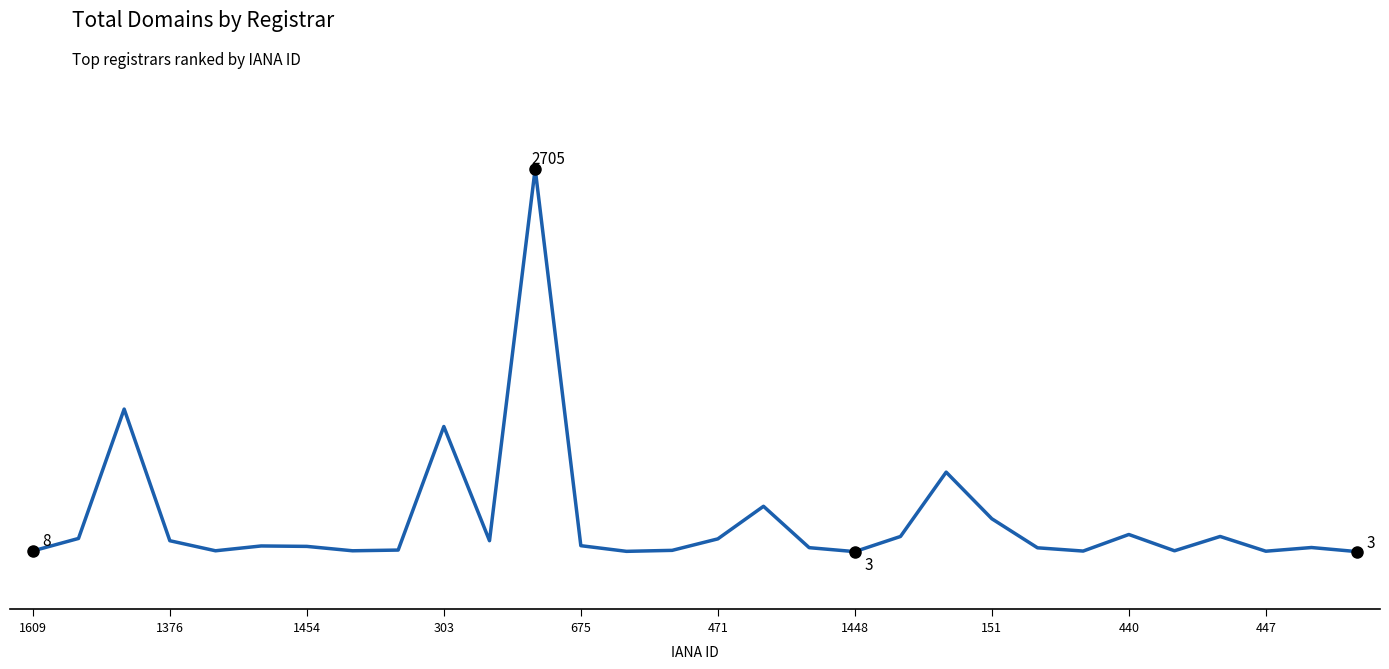

Reading right to left, extract all data points from this chart.

3	32	6	110	9	124	7	30	235	564	110	3	31	323	93	12	5	45	2705	80	886	14	9	40	43	9	80	1009	96	8